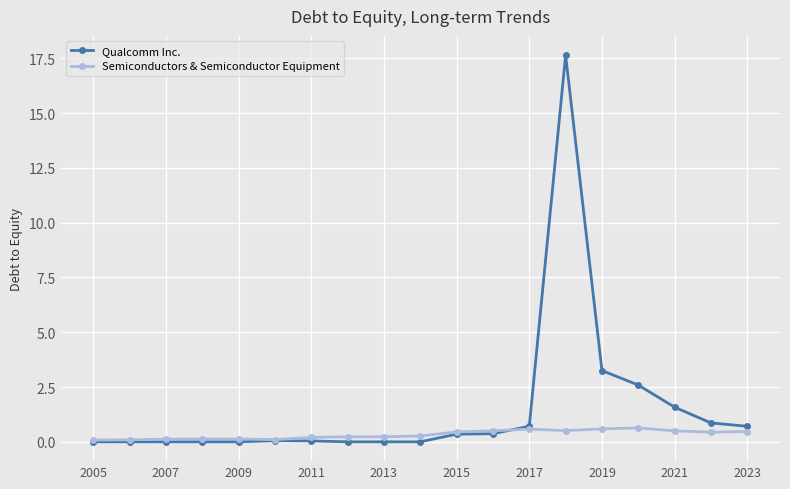

True or false: Qualcomm Inc. has more than 1 points higher than both neighbors.

True